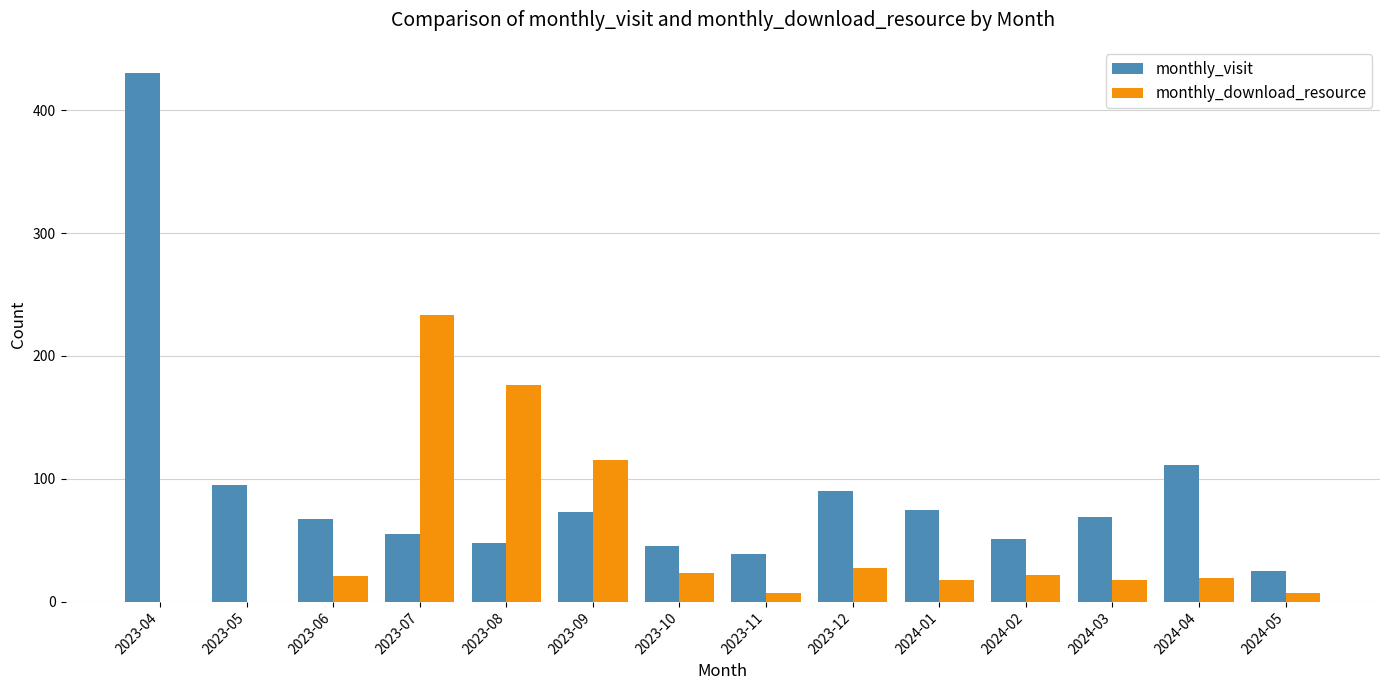

At which category is the sum across all series the highest?

2023-04